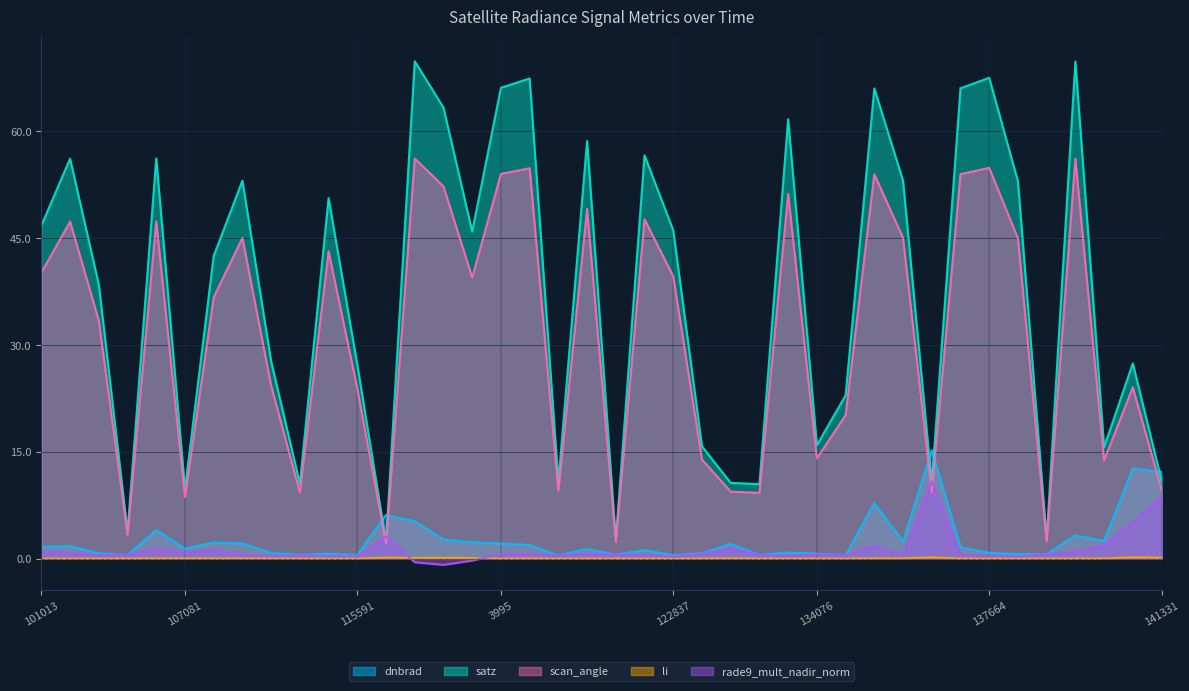

Between which two adjacent categories do scan_angle and dnbrad first intersect?

115591 and 119351